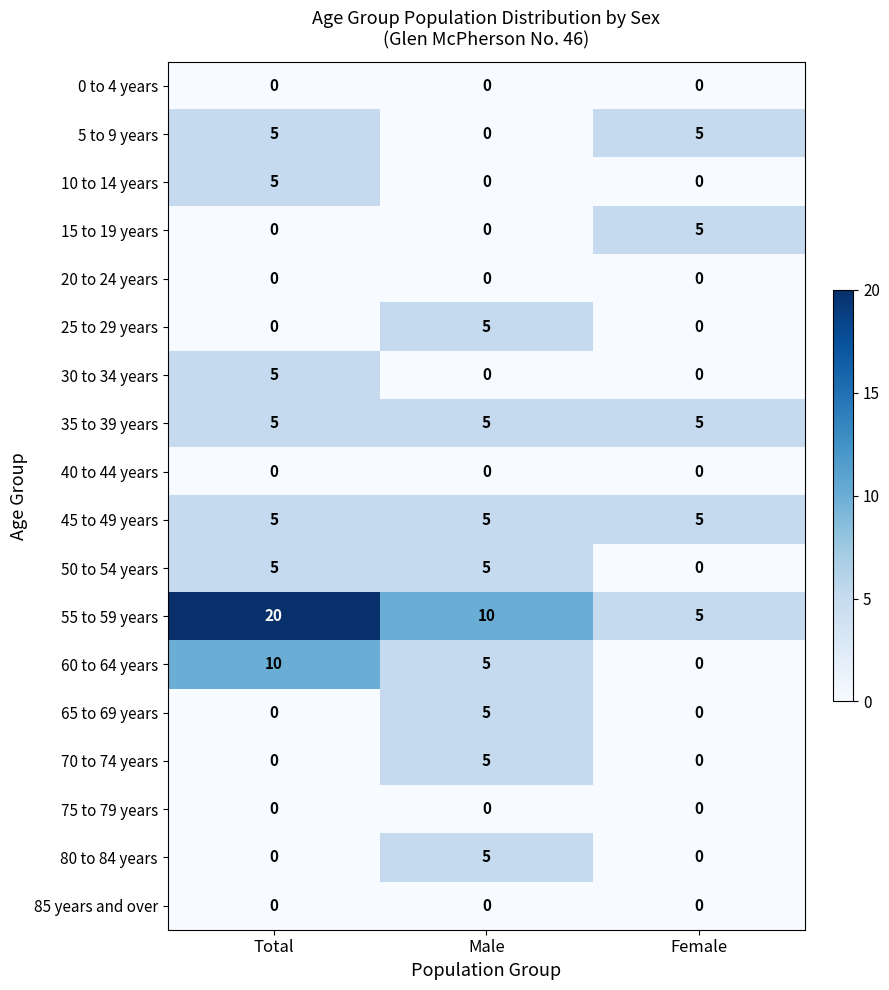

What is the average value of the 45 to 49 years series?

5